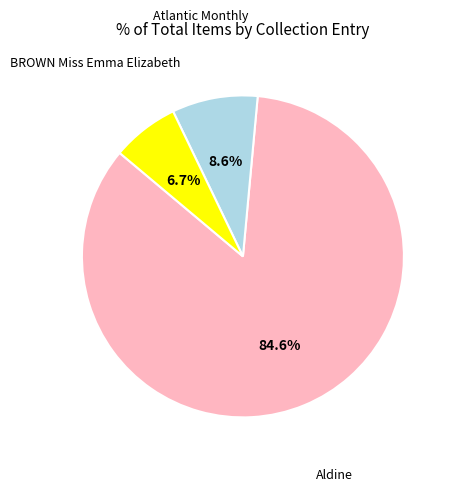

To the nearest percent, what portion does BROWN Miss Emma Elizabeth represent?

7%